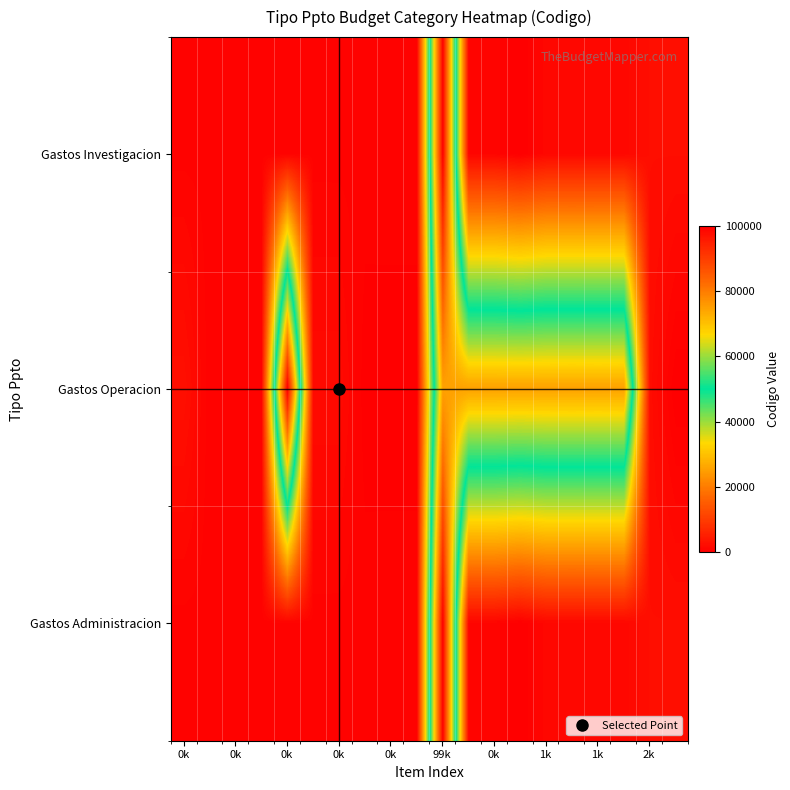

What is the maximum value shown in the chart?

100000.0